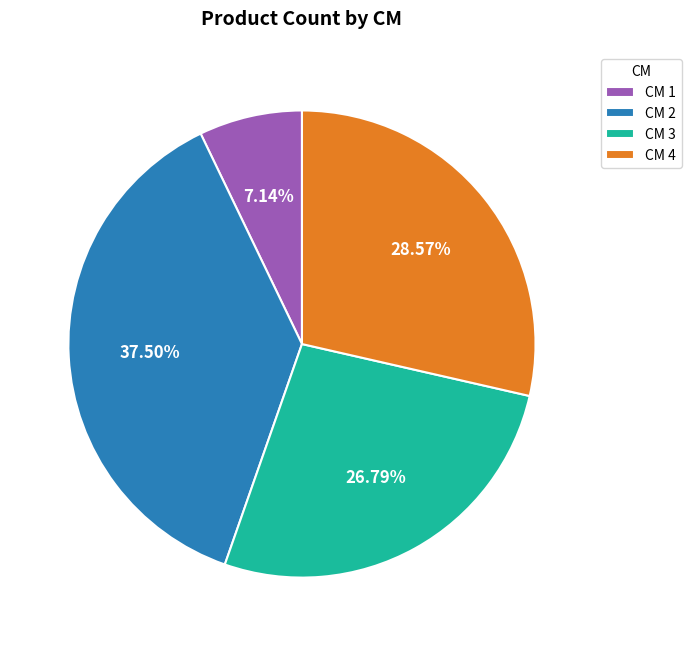

Does CM 3 account for over 50% of the chart?

No